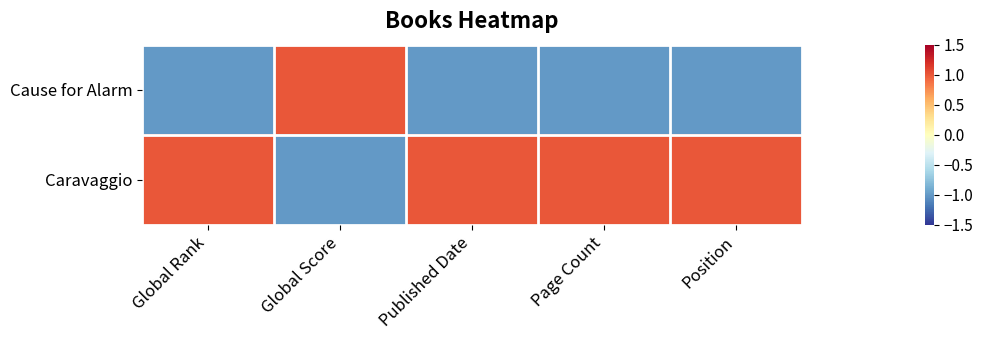

At which category is the sum across all series the highest?

Global Rank